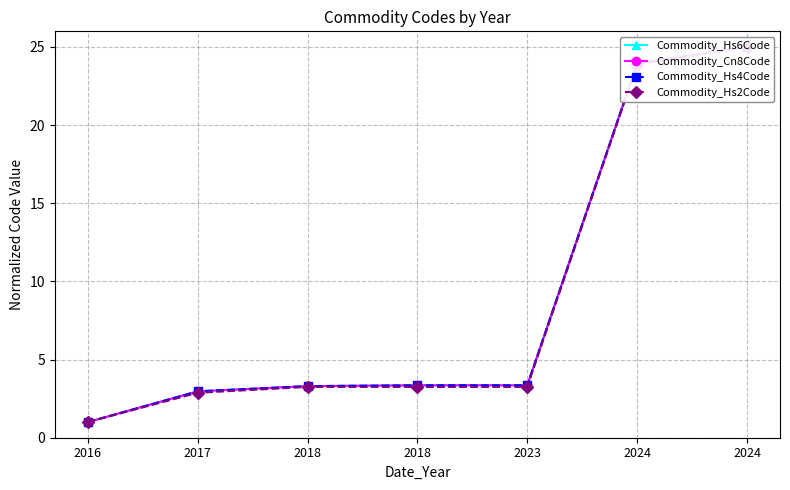

What is the minimum value shown in the chart?

1.0